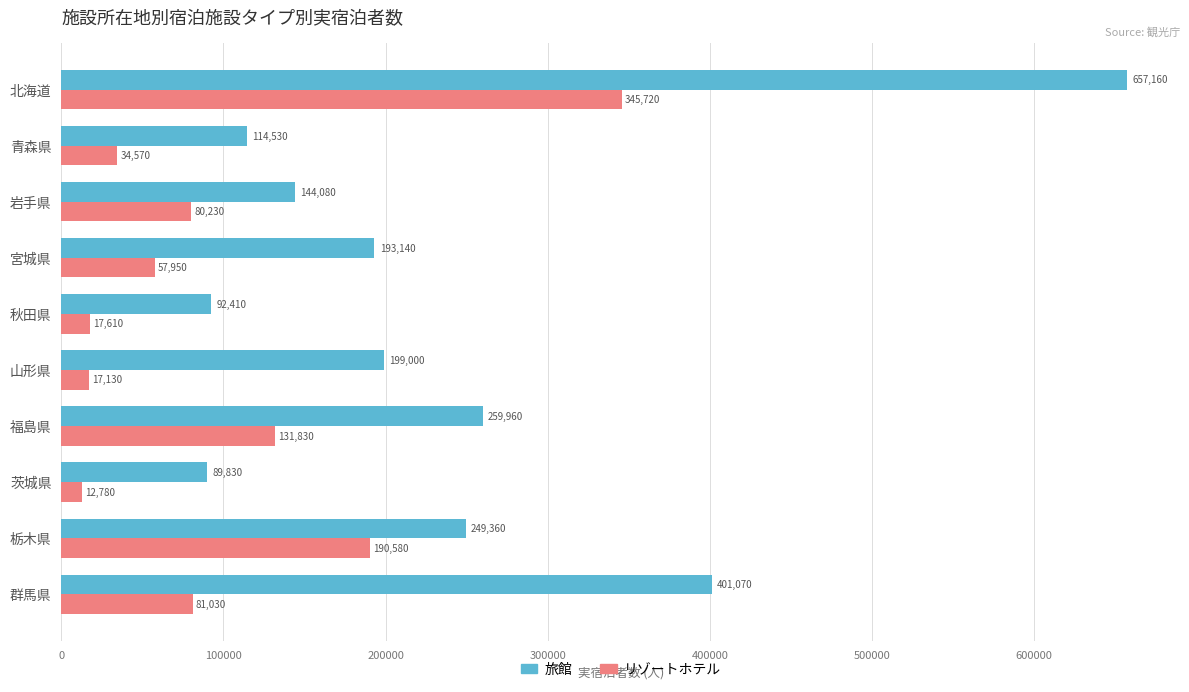

The value of リゾートホテル at 北海道 is 123094. True or false?

False